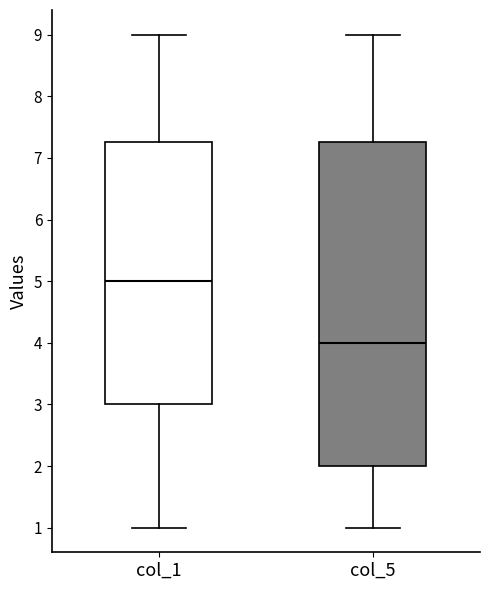

Comparing the boxes themselves (not the whiskers), which one is the tallest?

col_5